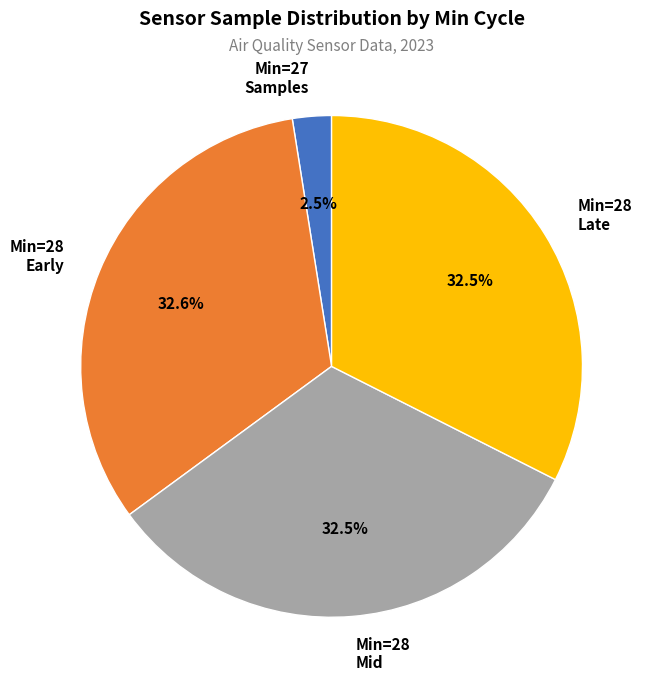

What is the smallest slice in the pie chart?

Min=27 Samples